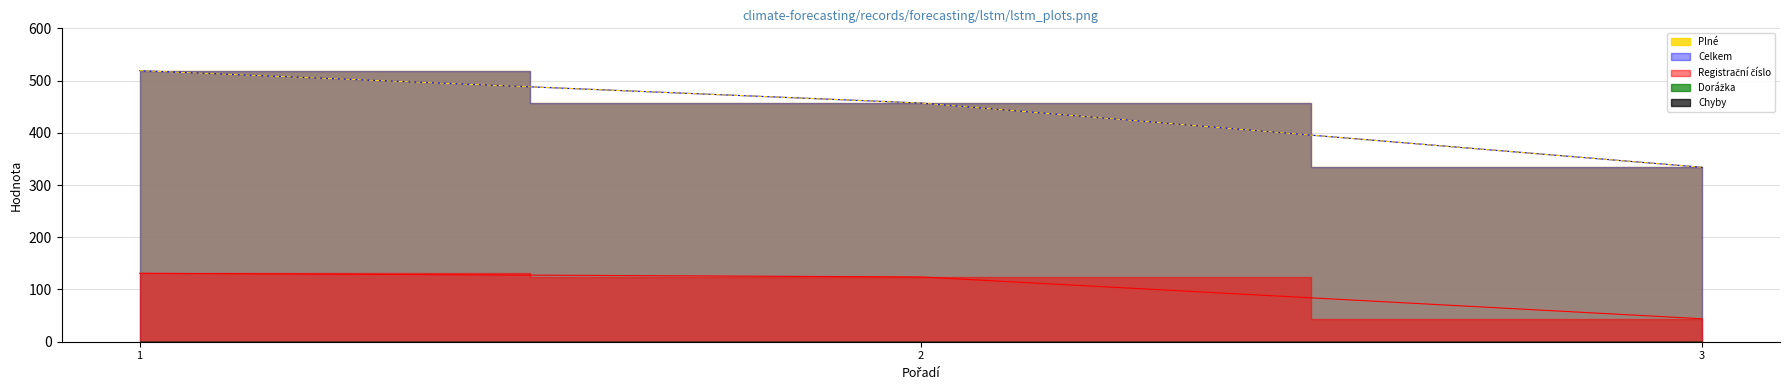

What is the value of the Plné point at the 1st from the left?

519